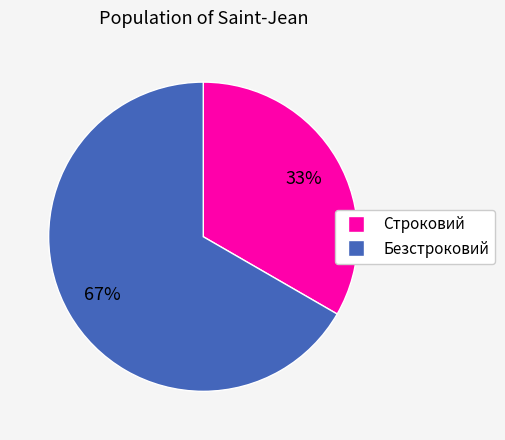

To the nearest percent, what percentage of the pie is Безстроковий?

67%